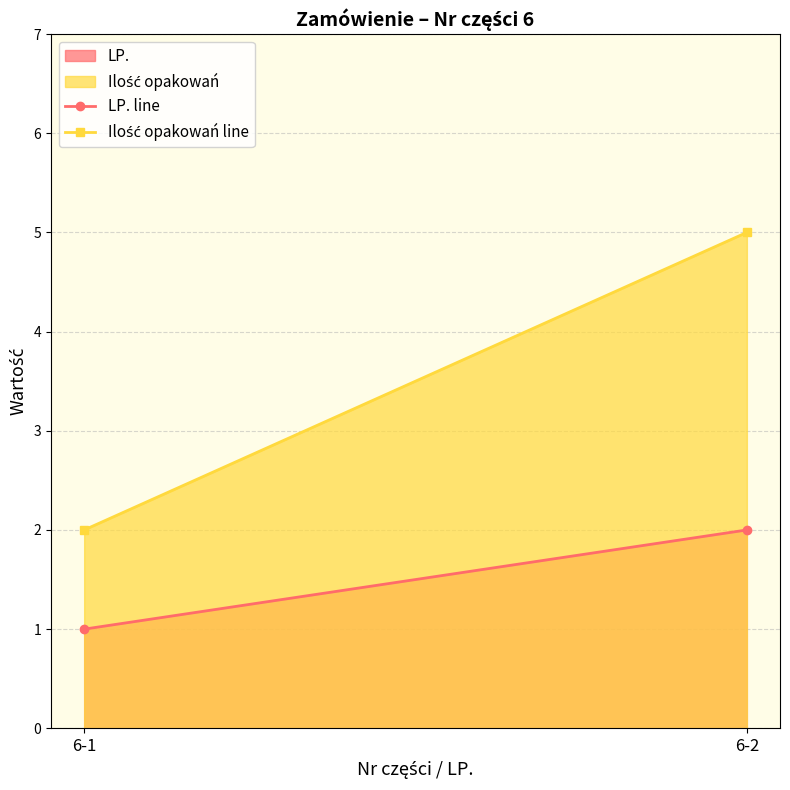

The value of Ilość opakowań line at 6-1 is 1. True or false?

False